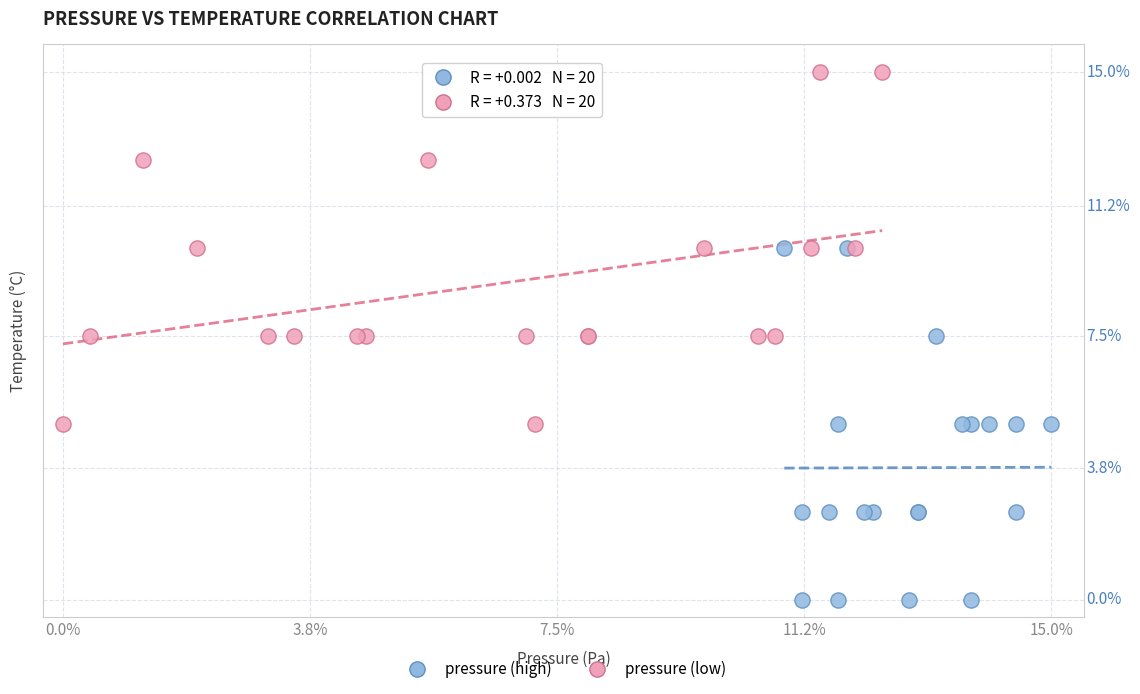

What are all the series names shown in the legend?

pressure (high), pressure (low)